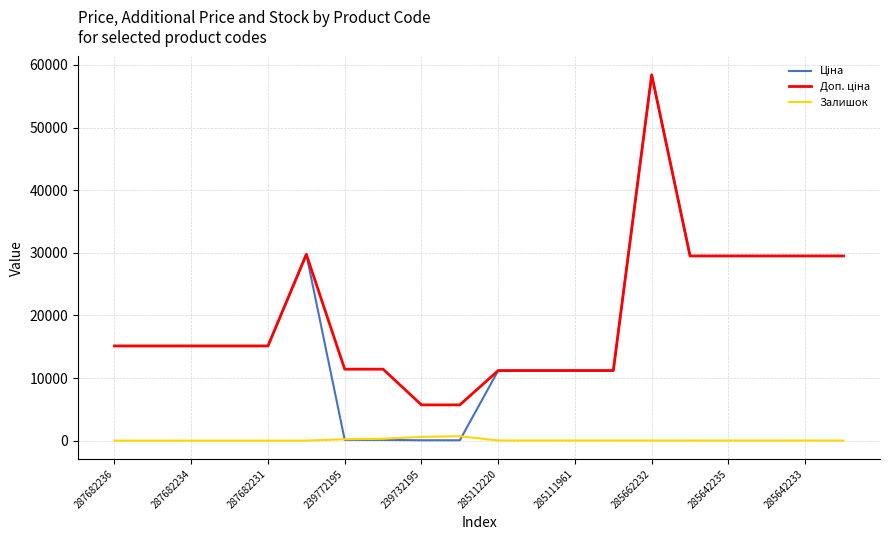

What is the greatest value displayed?

58426.5